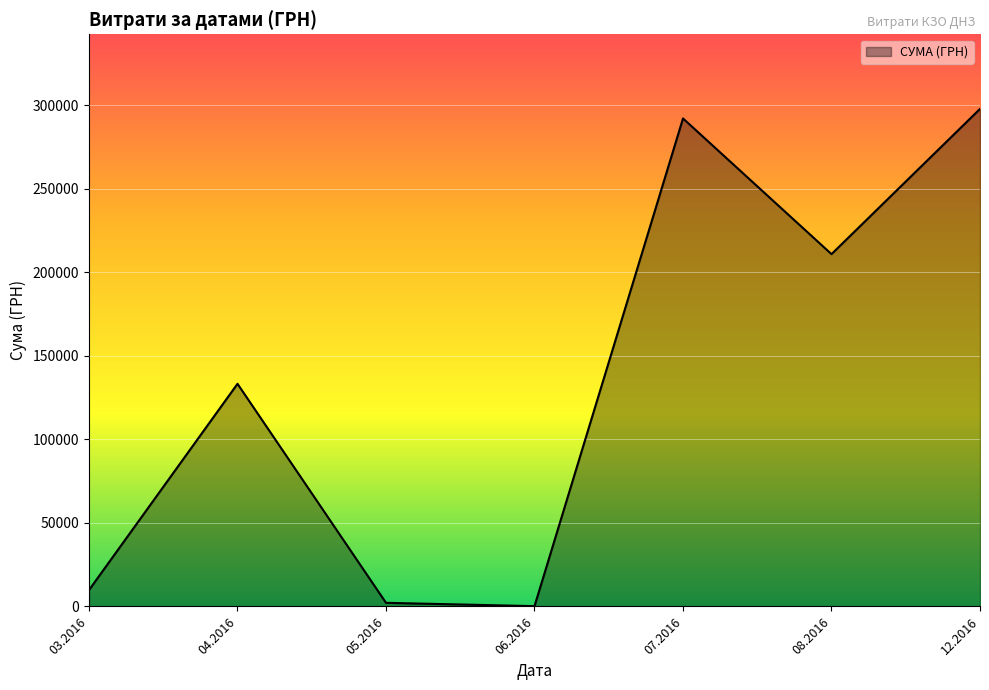

What is the maximum value shown in the chart?

297743.9